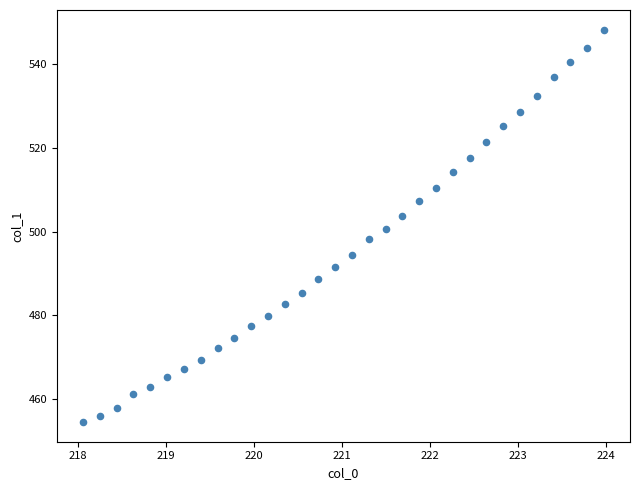

What is the range of Y values (max minus min)?

93.8